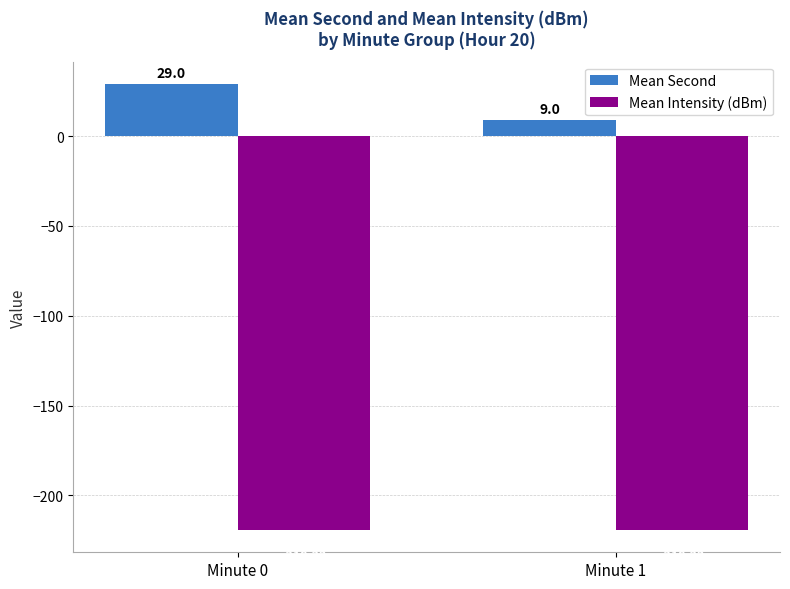

Reading left to right, list all the values displayed in this chart.

Mean Second: 29.0	9.0
Mean Intensity (dBm): -219.2	-219.2